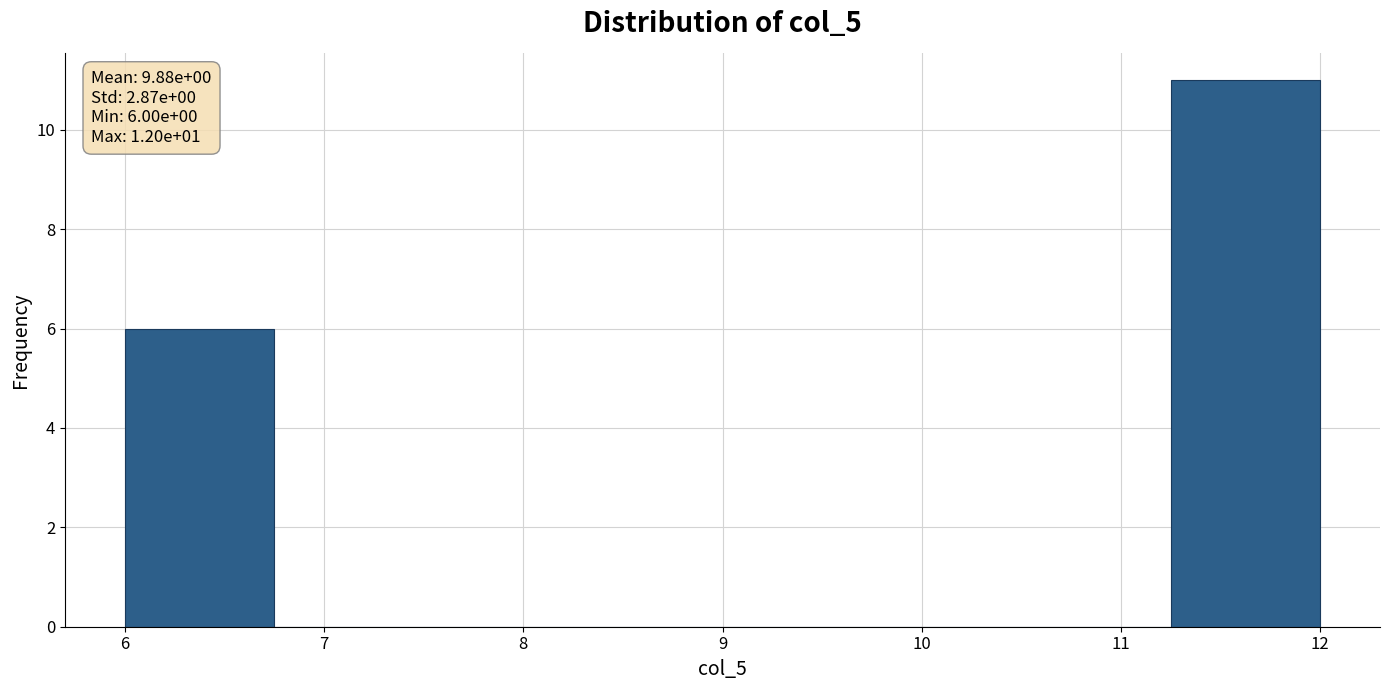

Over which range of the x-axis is the bar tallest?

11.25 to 12.00